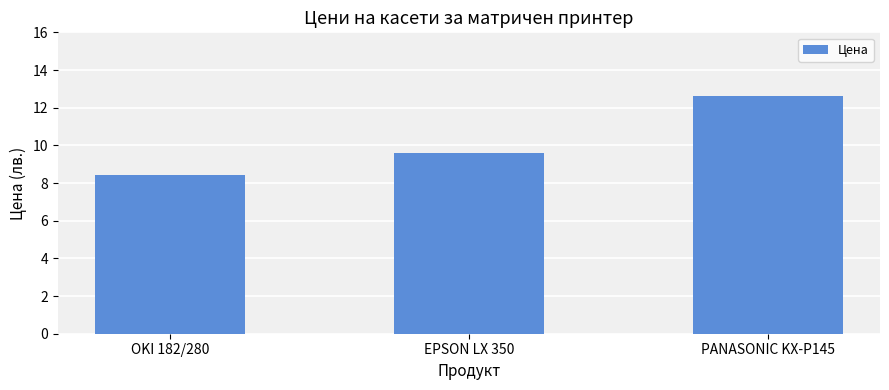

Rank the categories by value from highest to lowest.

PANASONIC KX-P145, EPSON LX 350, OKI 182/280